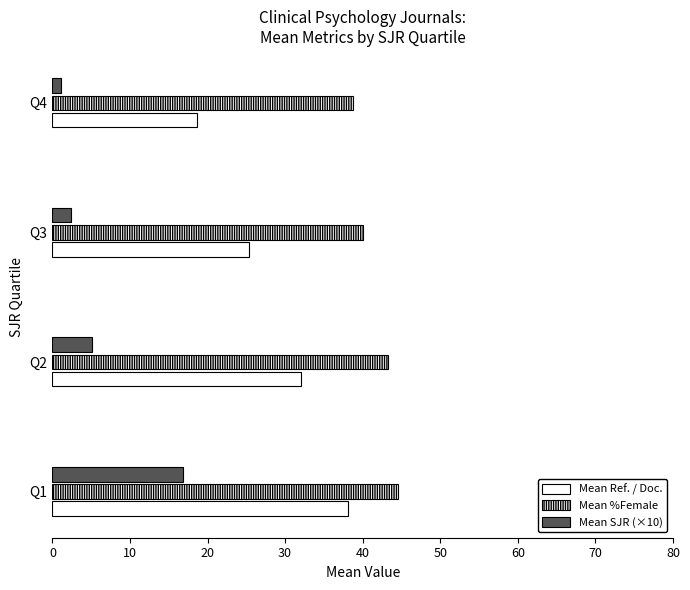

What is the sum of all Mean SJR (×10) values?

25.4